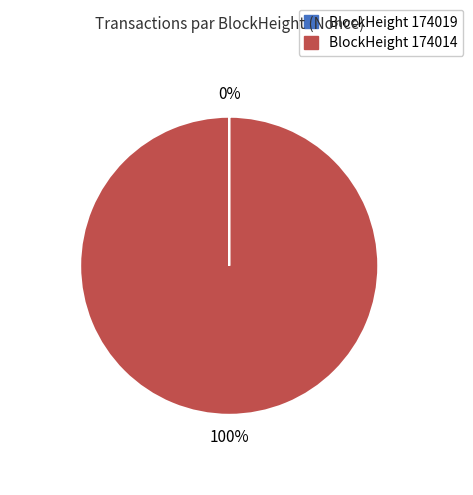

Which slice is the largest?

BlockHeight 174014